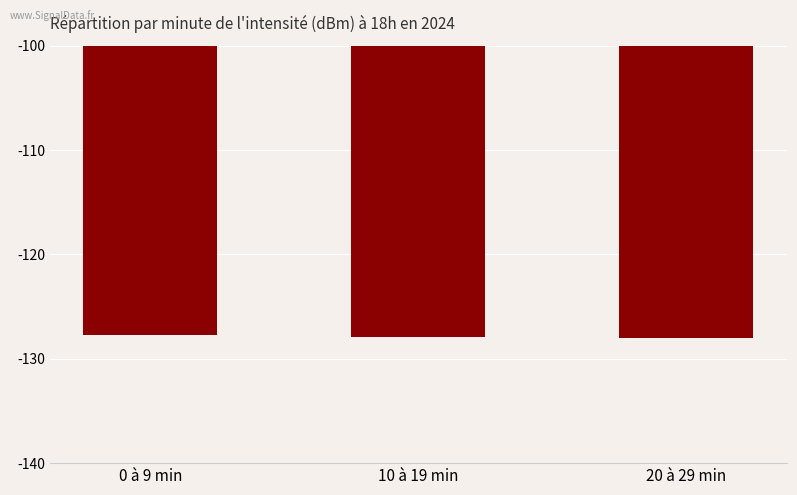

What is the label of the 3rd bar from the right?

0 à 9 min